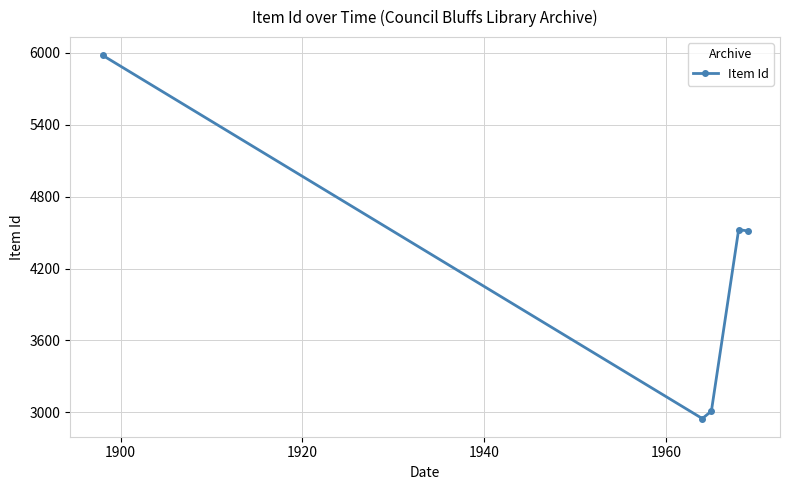

What is the maximum value shown in the chart?

5981